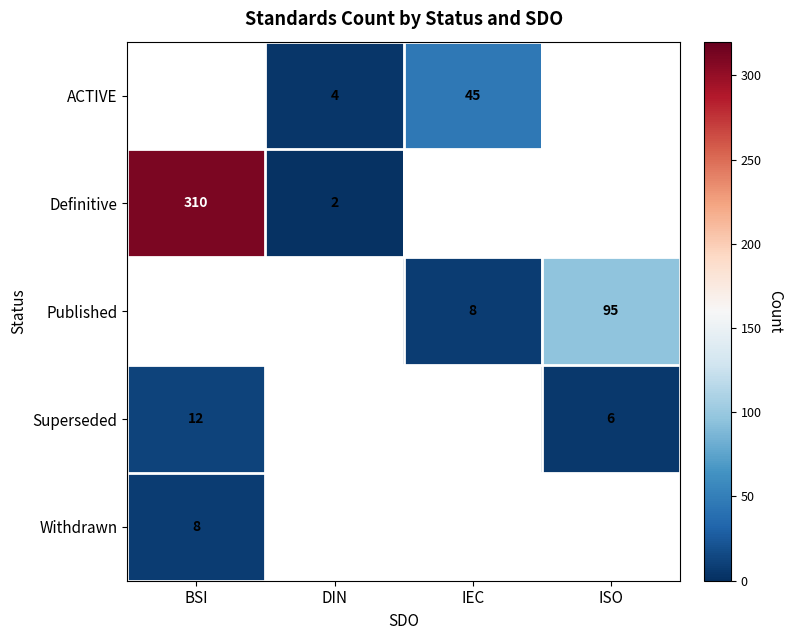

What is the spread (max minus min) of values at IEC?

37.0